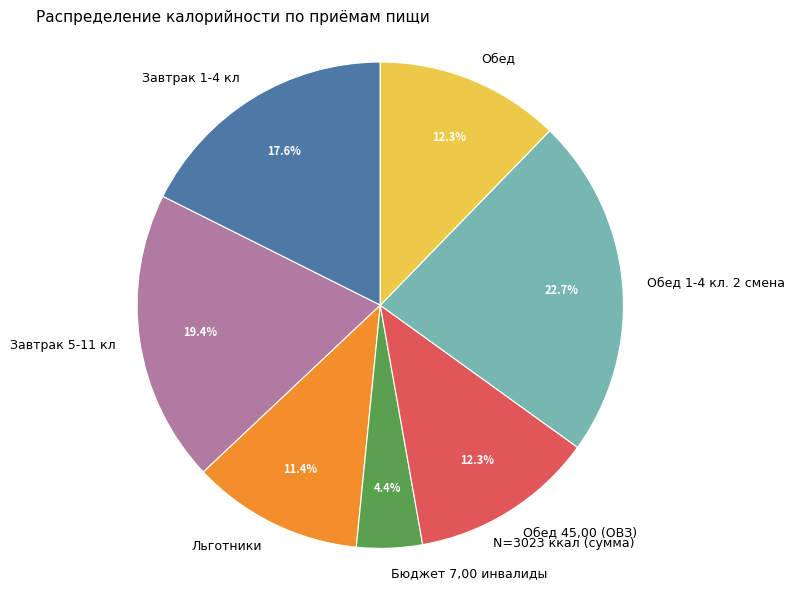

To the nearest percent, what is the combined percentage of Обед 1-4 кл. 2 смена and Завтрак 5-11 кл?

42%